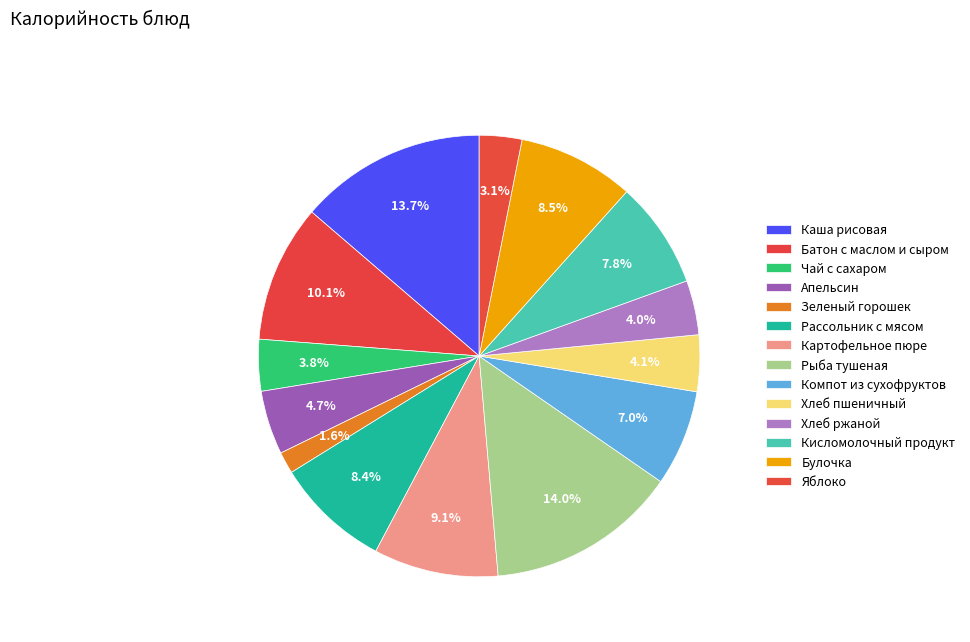

Does any single category account for the majority?

No